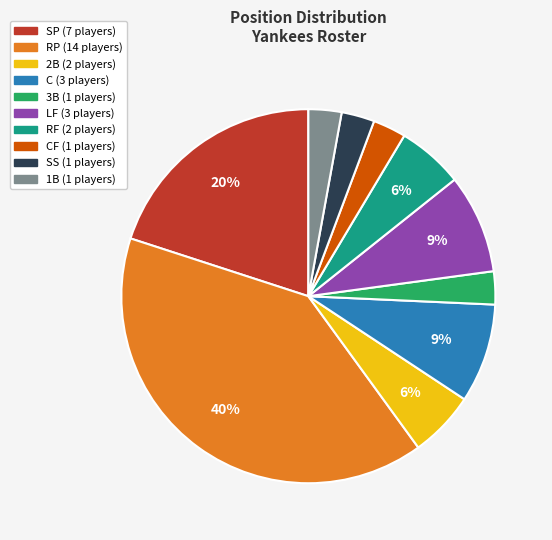

Is there any slice that represents more than half of the pie?

No